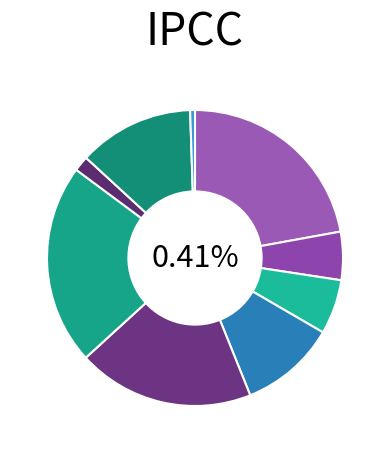

Which category has the smallest portion of the pie?

2021-502293